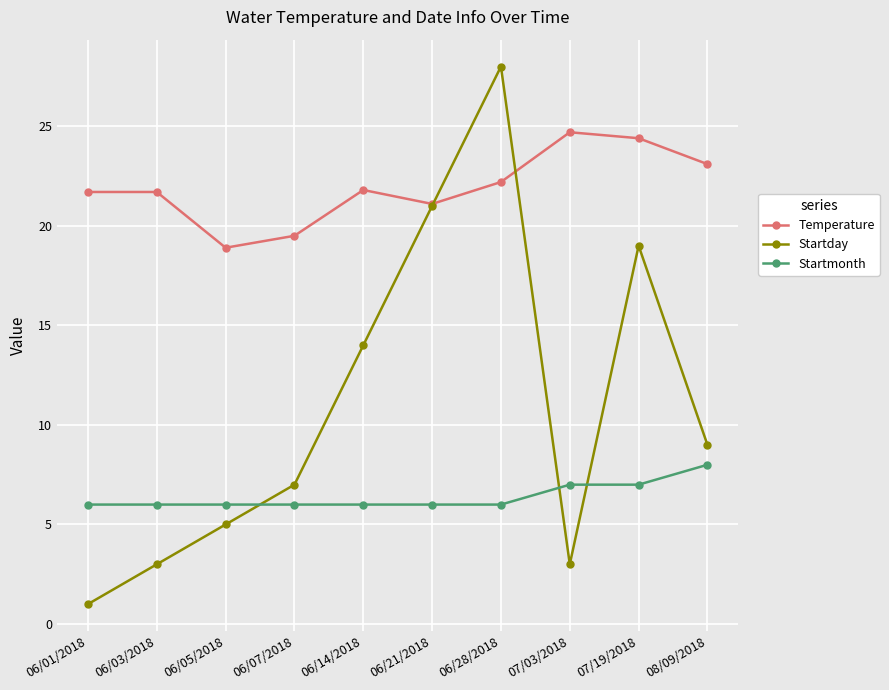

The Temperature series shows 35.4 at 06/21/2018. True or false?

False